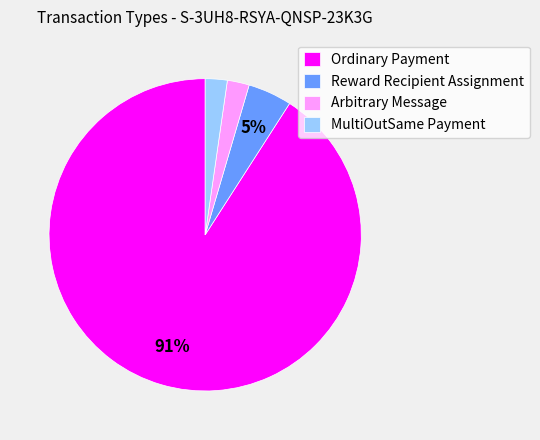

True or false: Ordinary Payment accounts for 91% of the total.

True